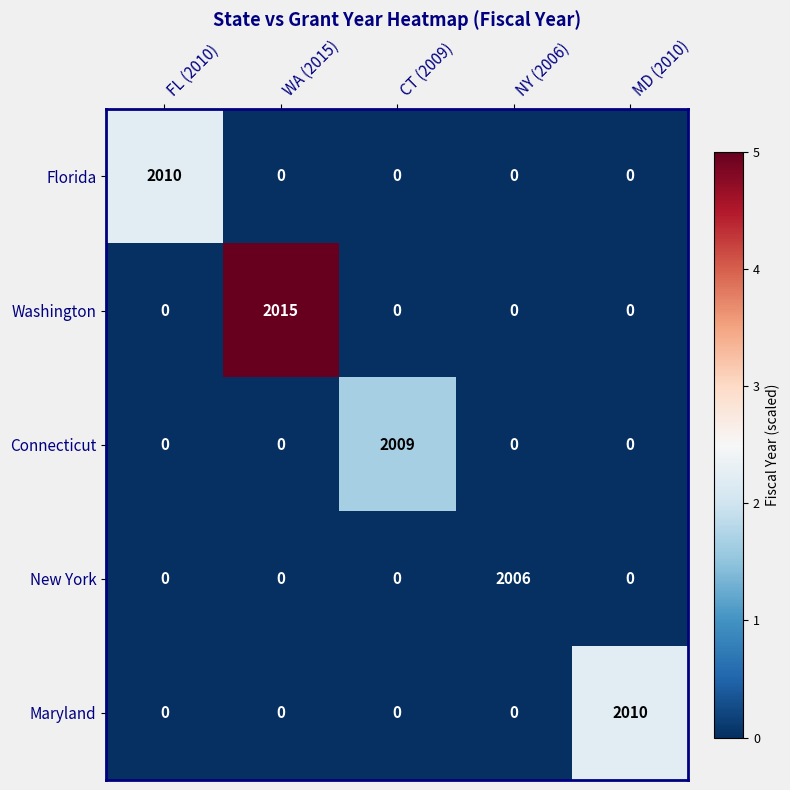

What is the difference between the highest and lowest values at FL (2010)?

2010